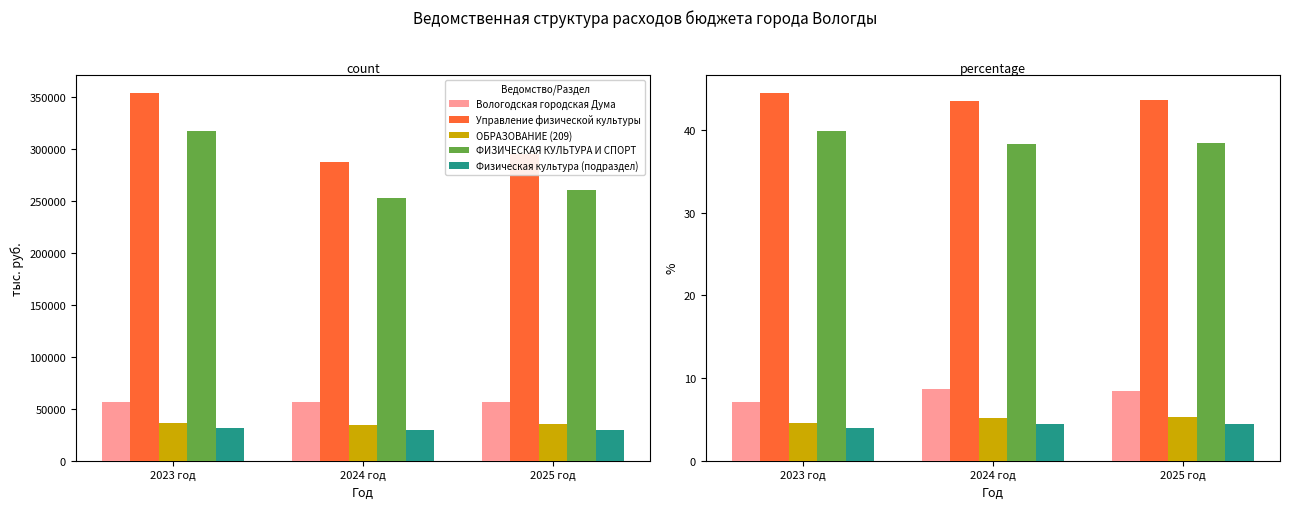

What is the difference between the ФИЗИЧЕСКАЯ КУЛЬТУРА И СПОРТ values at 2023 год and 2025 год?

1.5